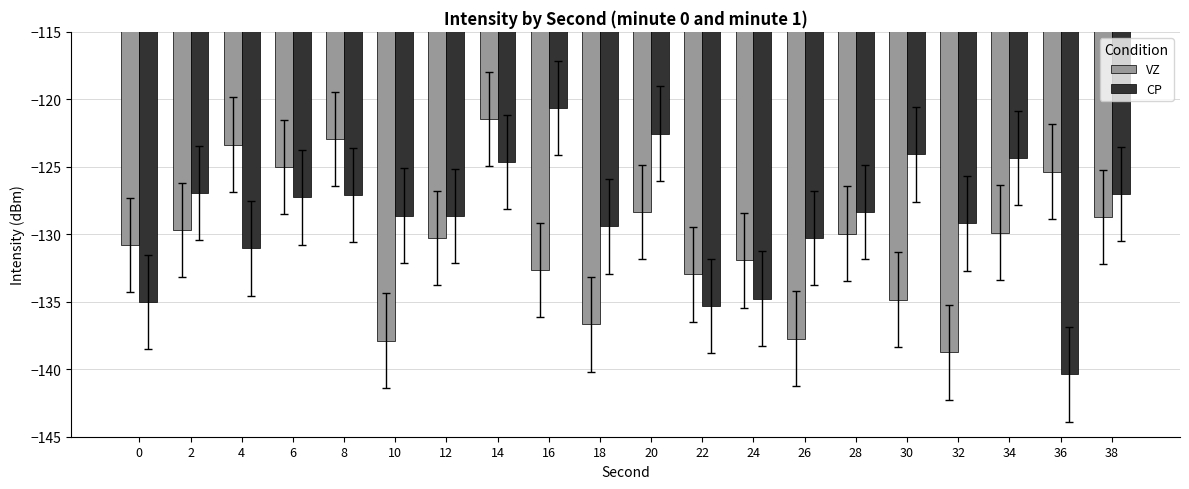

At which label does CP first exceed -128?

2